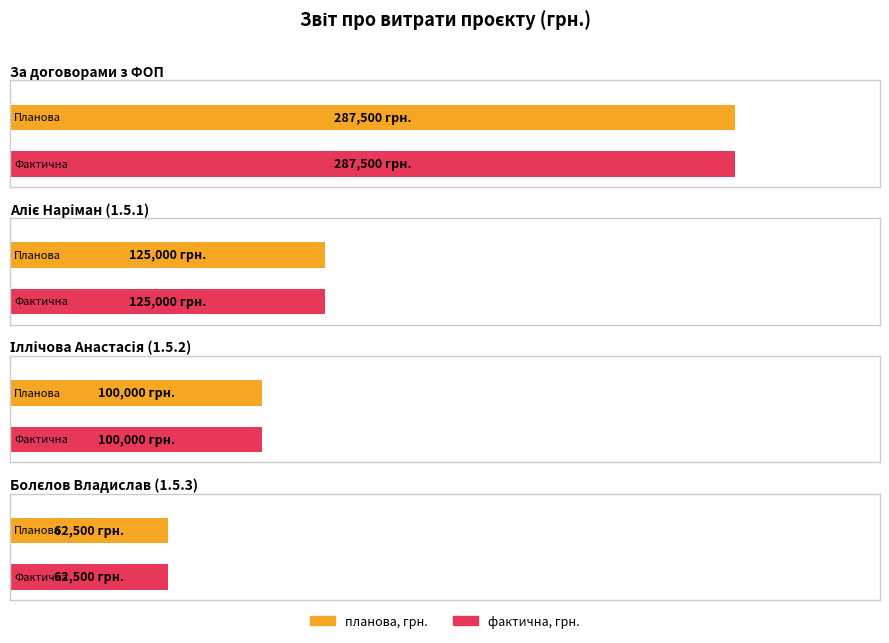

Are the bars grouped side by side (vs. stacked)?

Yes